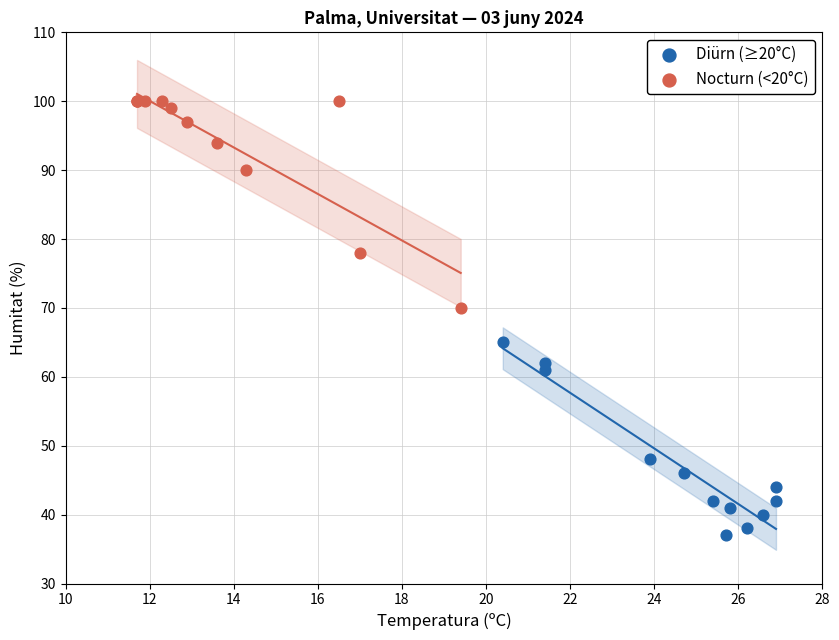

Which series reaches the maximum Y coordinate?

Nocturn (<20°C)